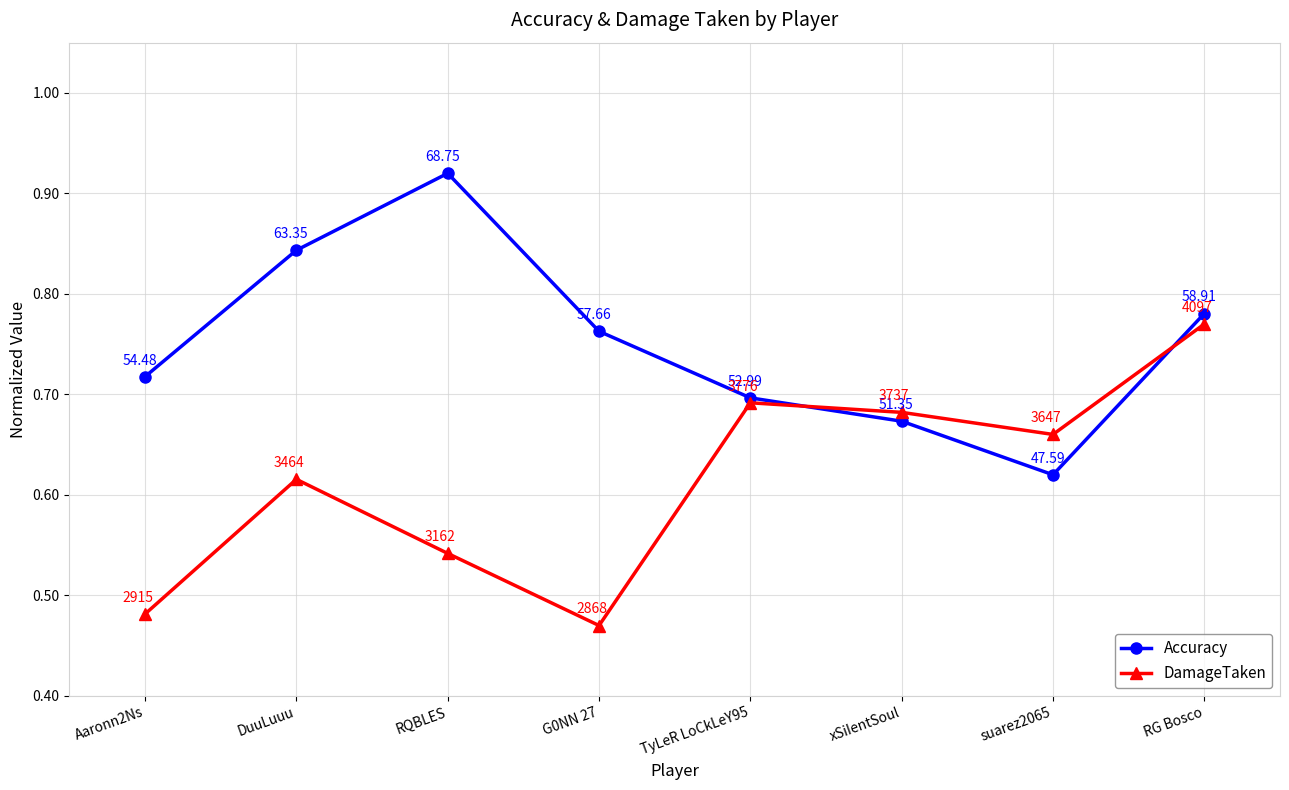

Which series has the largest total across all categories?

Accuracy